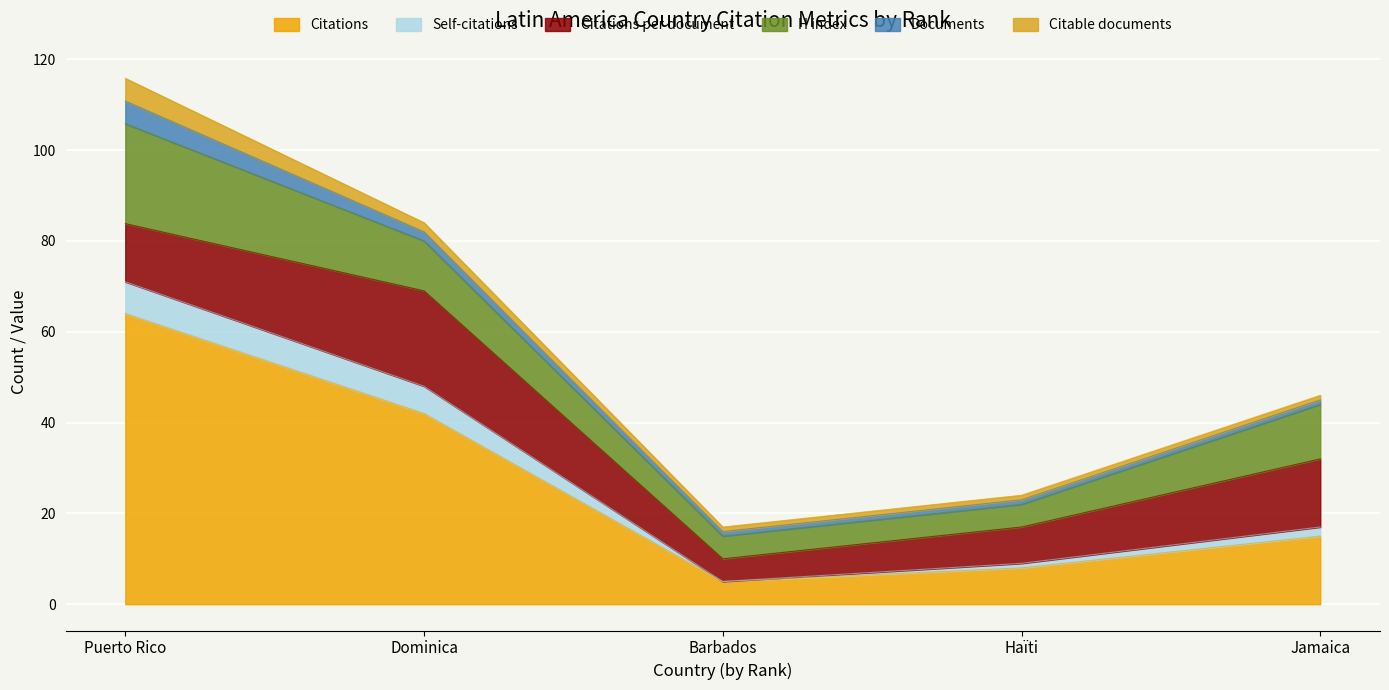

True or false: Citations has a value of 15.0 at Jamaica.

True